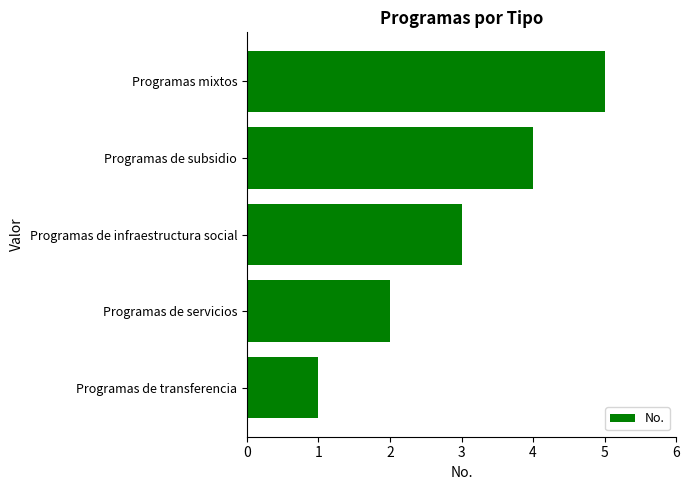

Rank the categories by value from highest to lowest.

Programas mixtos, Programas de subsidio, Programas de infraestructura social, Programas de servicios, Programas de transferencia